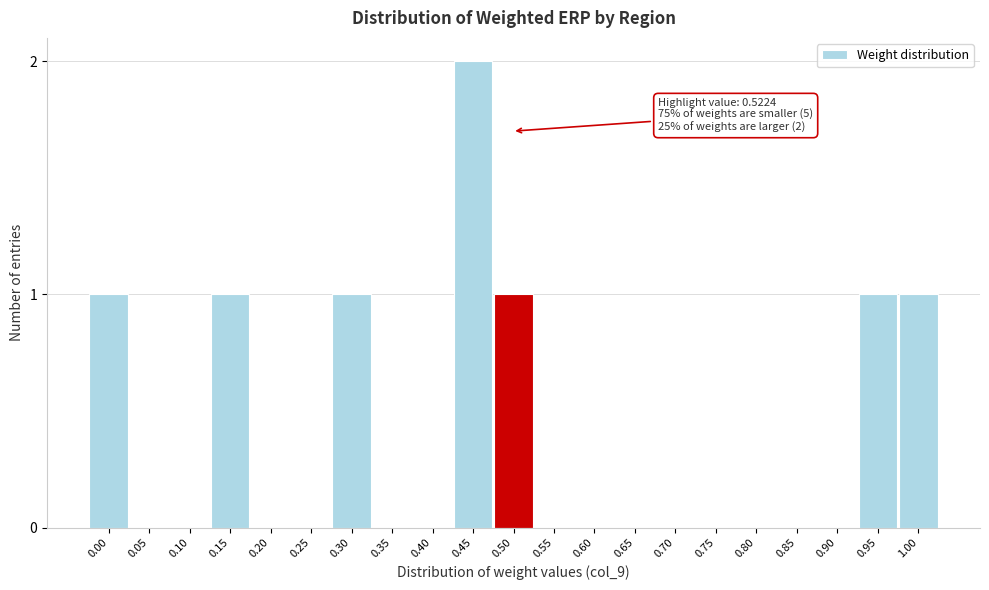

Reading right to left, transcribe all the data shown in this chart.

1.00=1	0.95=1	0.90=0	0.85=0	0.80=0	0.75=0	0.70=0	0.65=0	0.60=0	0.55=0	0.50=1	0.45=2	0.40=0	0.35=0	0.30=1	0.25=0	0.20=0	0.15=1	0.10=0	0.05=0	0.00=1